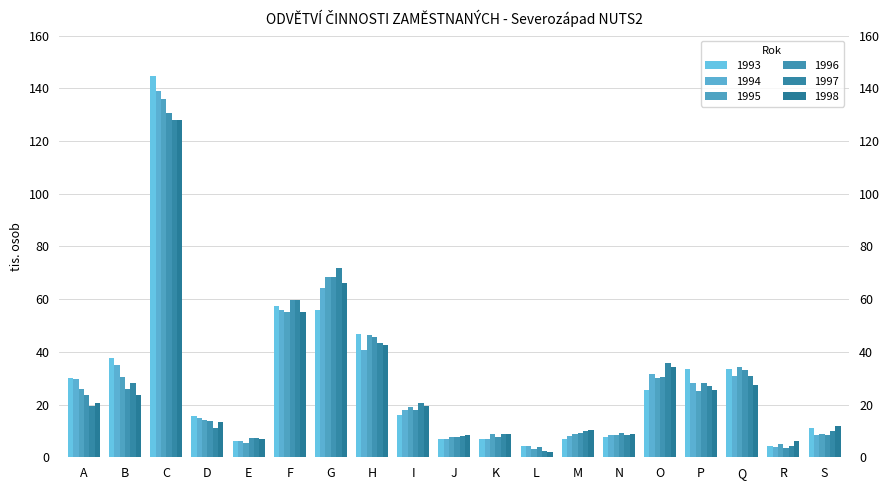

How many bars are there in total?

114